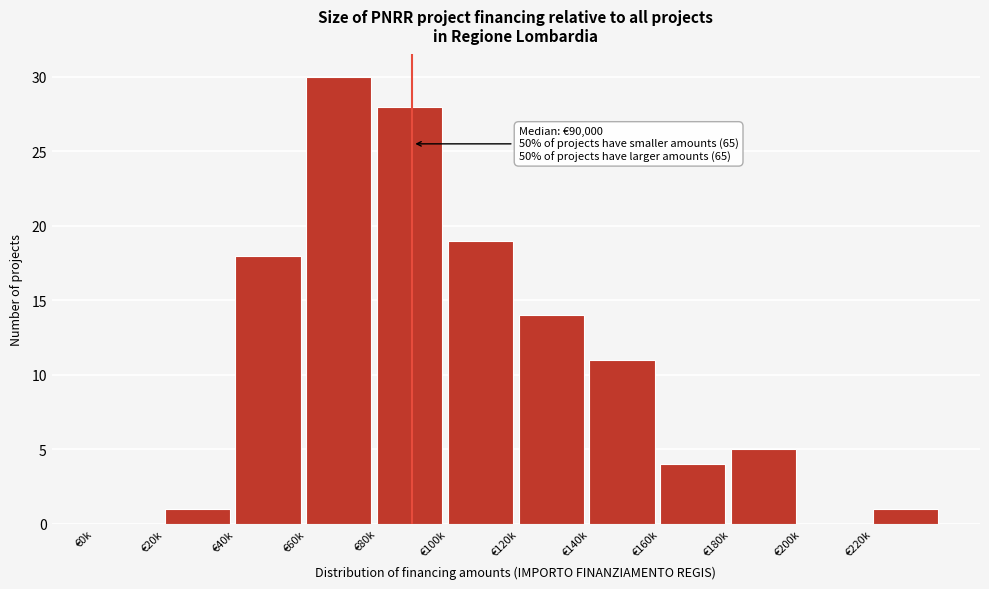

Reading left to right, list all the values displayed in this chart.

€0k=0	€20k=1	€40k=18	€60k=30	€80k=28	€100k=19	€120k=14	€140k=11	€160k=4	€180k=5	€200k=0	€220k=1